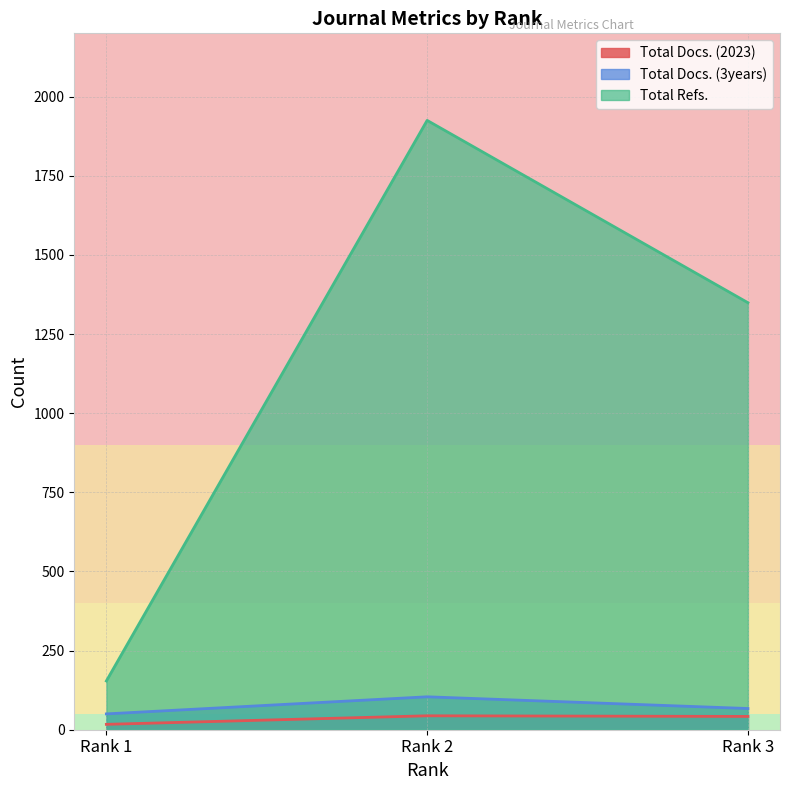

Reading left to right, list all the values displayed in this chart.

Total Docs. (2023): Rank 1=17	Rank 2=44	Rank 3=42
Total Docs. (3years): Rank 1=50	Rank 2=104	Rank 3=67
Total Refs.: Rank 1=154	Rank 2=1925	Rank 3=1349